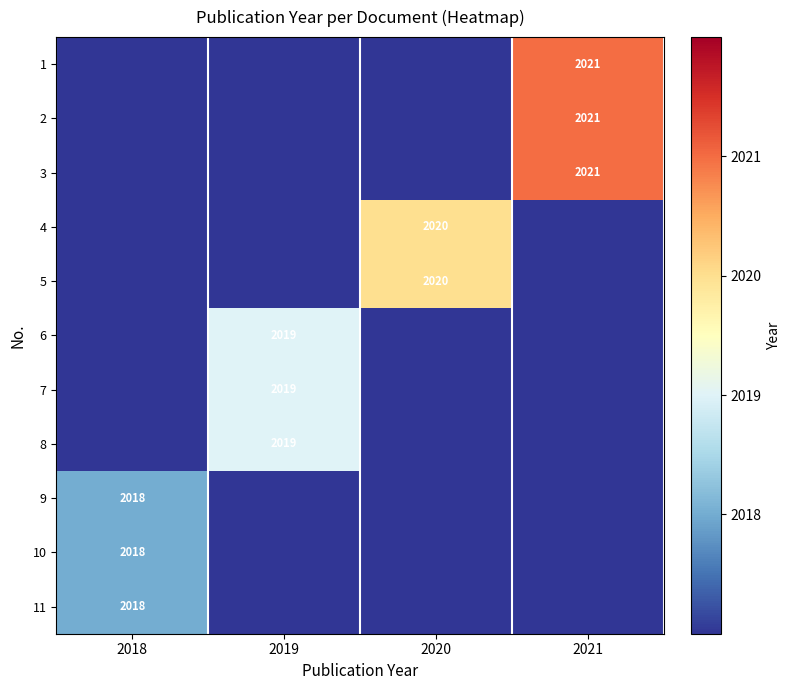

At which label does row_10 reach its minimum?

2019